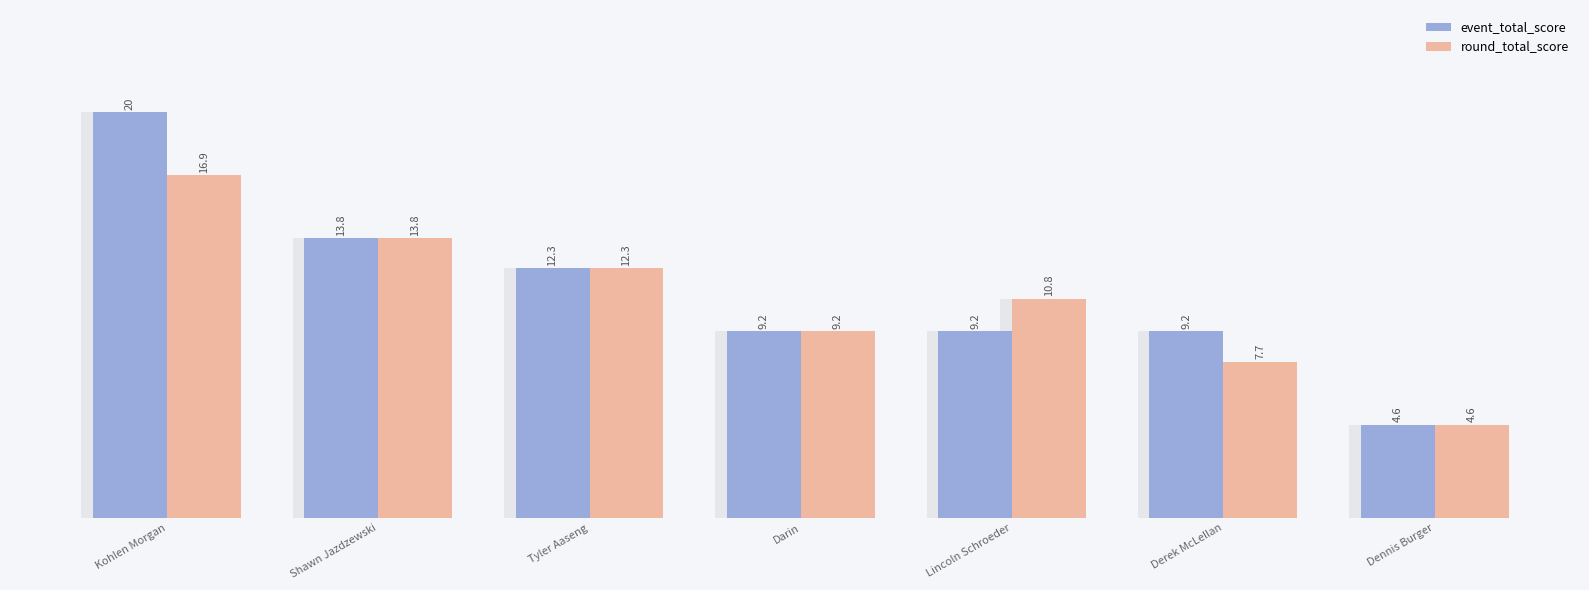

Reading left to right, extract all data points from this chart.

event_total_score: Kohlen Morgan=20.0	Shawn Jazdzewski=13.8	Tyler Aaseng=12.3	Darin=9.2	Lincoln Schroeder=9.2	Derek McLellan=9.2	Dennis Burger=4.6
round_total_score: Kohlen Morgan=16.9	Shawn Jazdzewski=13.8	Tyler Aaseng=12.3	Darin=9.2	Lincoln Schroeder=10.8	Derek McLellan=7.7	Dennis Burger=4.6